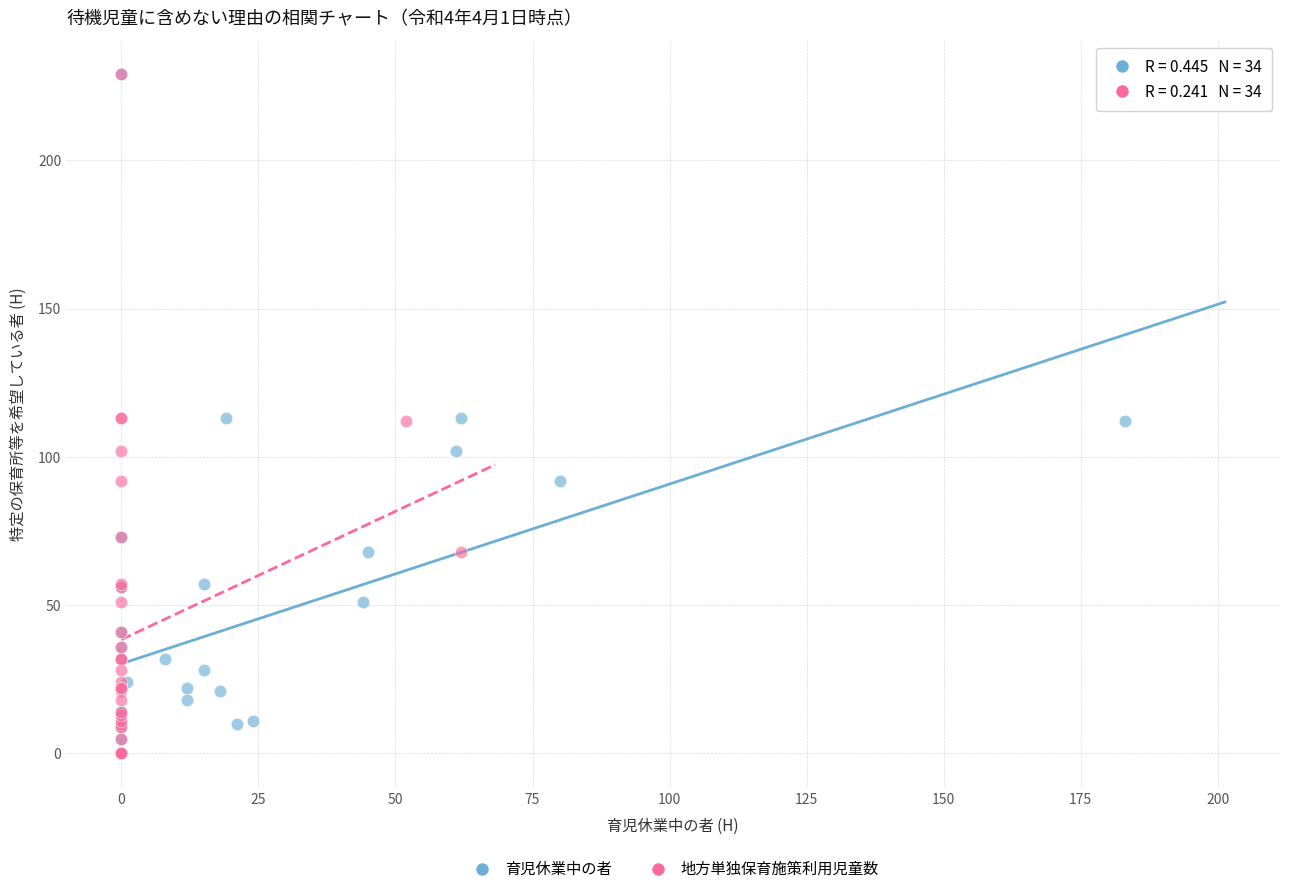

What are all the series names shown in the legend?

育児休業中の者, 地方単独保育施策利用児童数